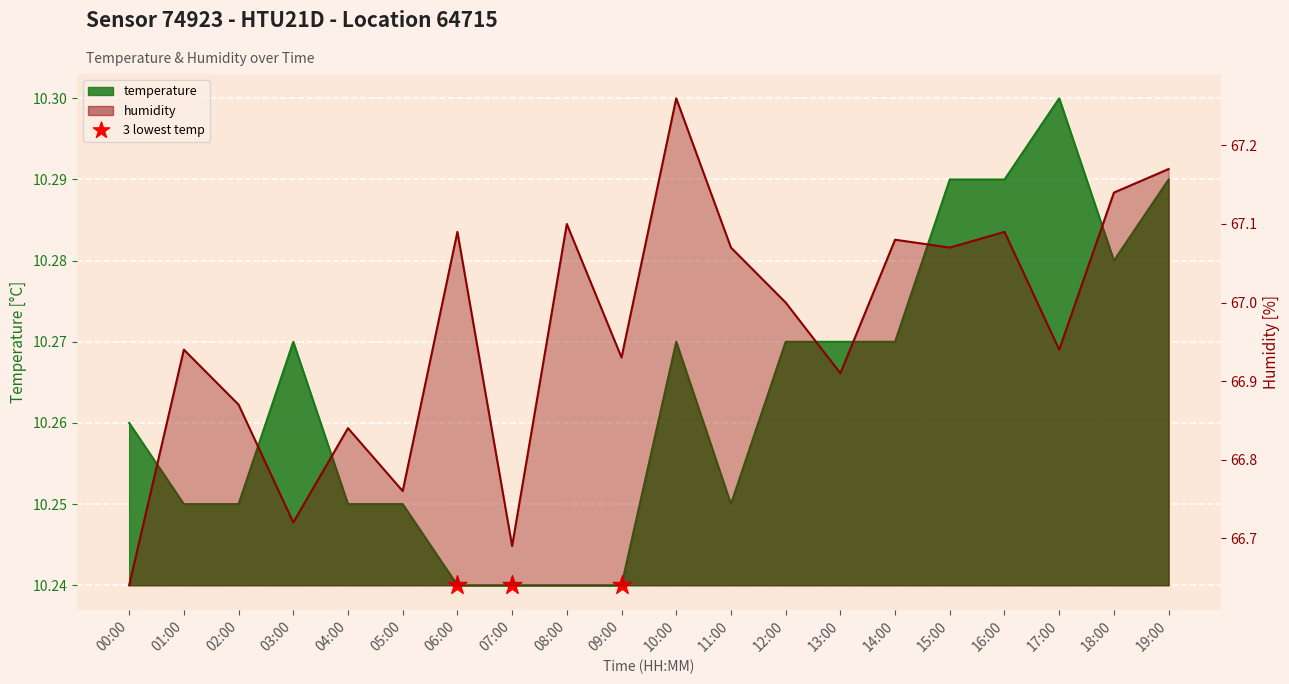

What are all the series names shown in the legend?

temperature, humidity